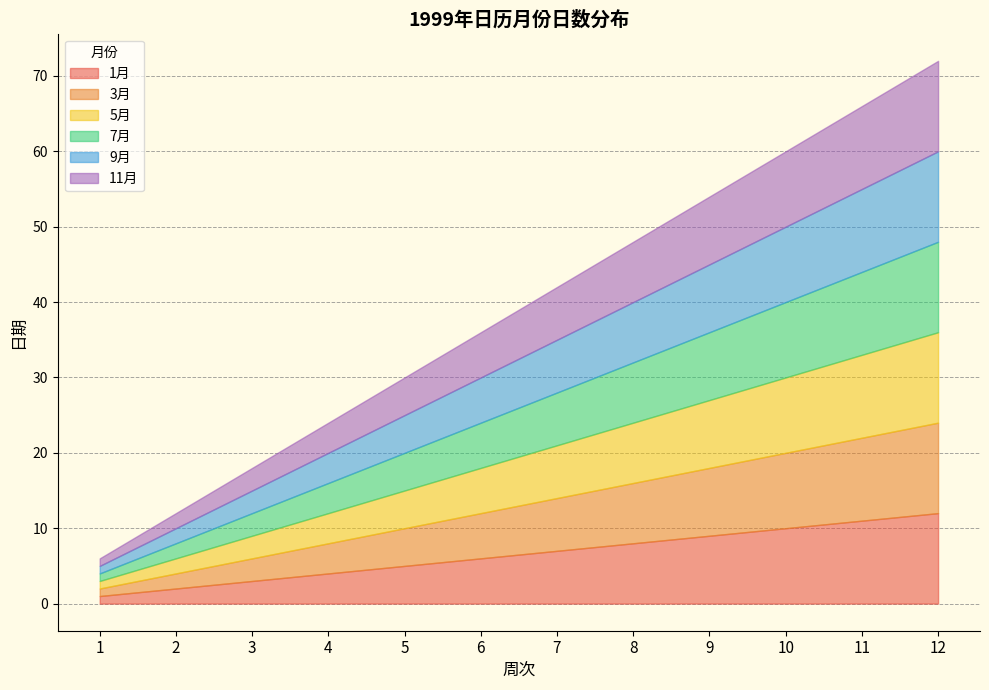

Which has a higher value, 4 or 5?

5